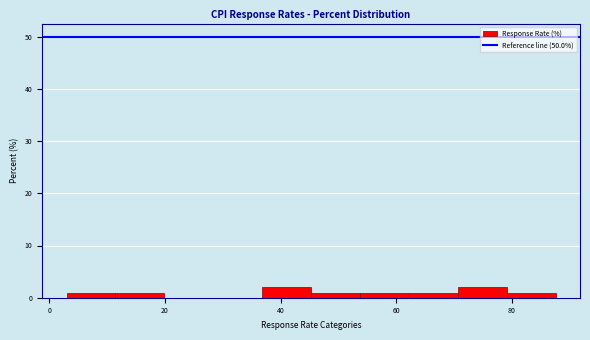

Reading left to right, transcribe this chart: for each bar, give the range it covers on the x-axis and its height. Neither the bar edges nor the heights are printed on the chart, so give them approximately, as read against the axes.

2 to 12: 1
12 to 20: 1
20 to 28: 0
28 to 36: 0
36 to 46: 2
46 to 54: 1
54 to 62: 1
62 to 70: 1
70 to 80: 2
80 to 88: 1